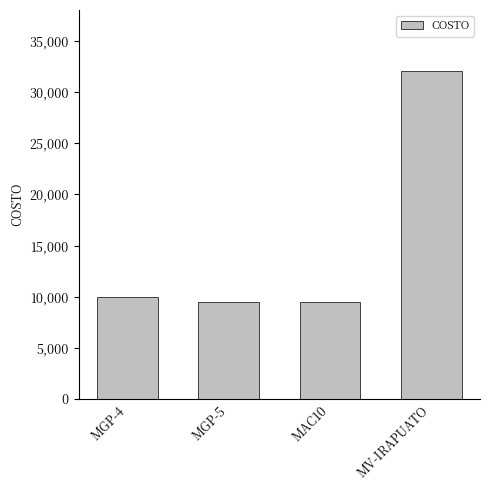

How many data points does each series have?

4